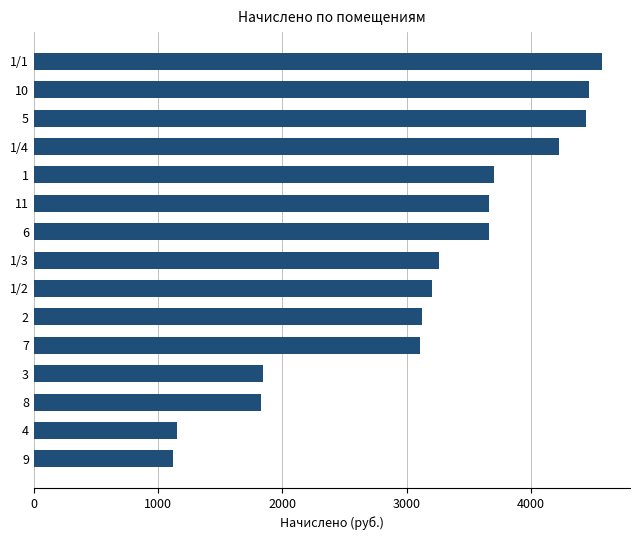

Are the bars horizontal?

Yes